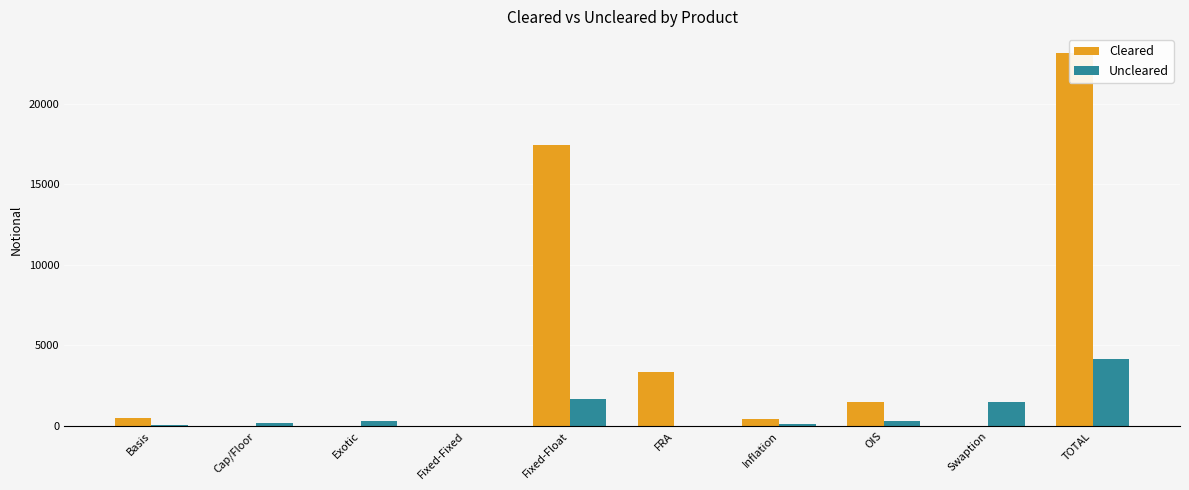

Reading left to right, list all the values displayed in this chart.

Cleared: 476	0	0	0	17399	3353	459	1462	1	23149
Uncleared: 27	186	324	13	1675	22	112	304	1457	4120